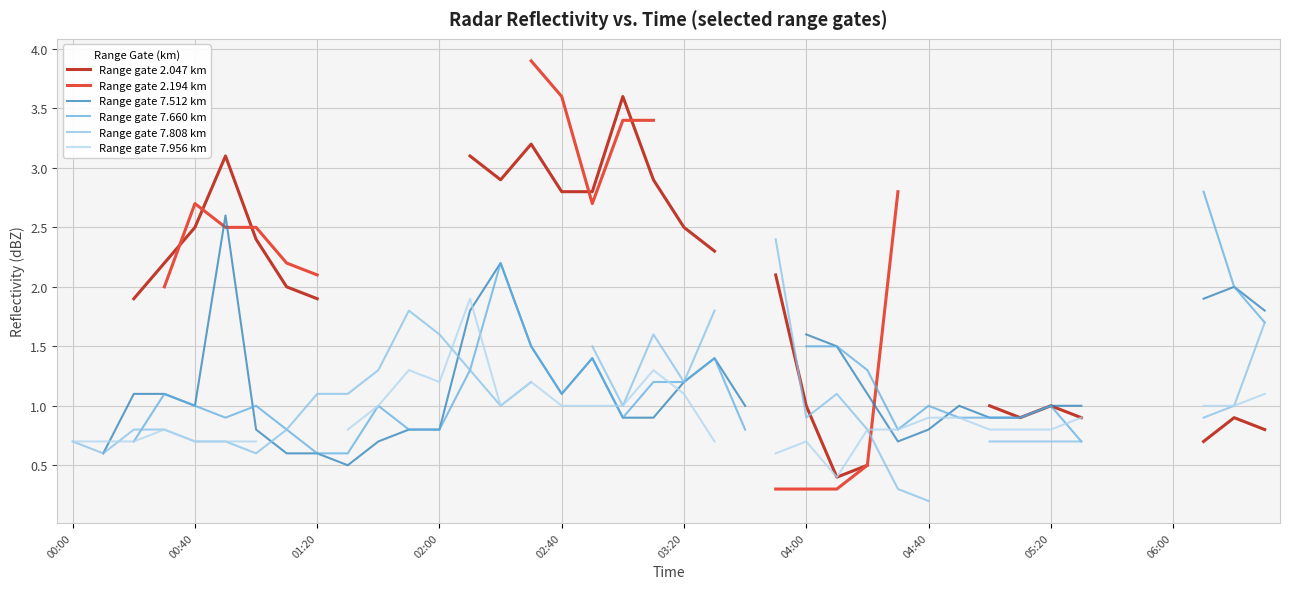

Where is the first local minimum for Range gate 2.047 km?

14